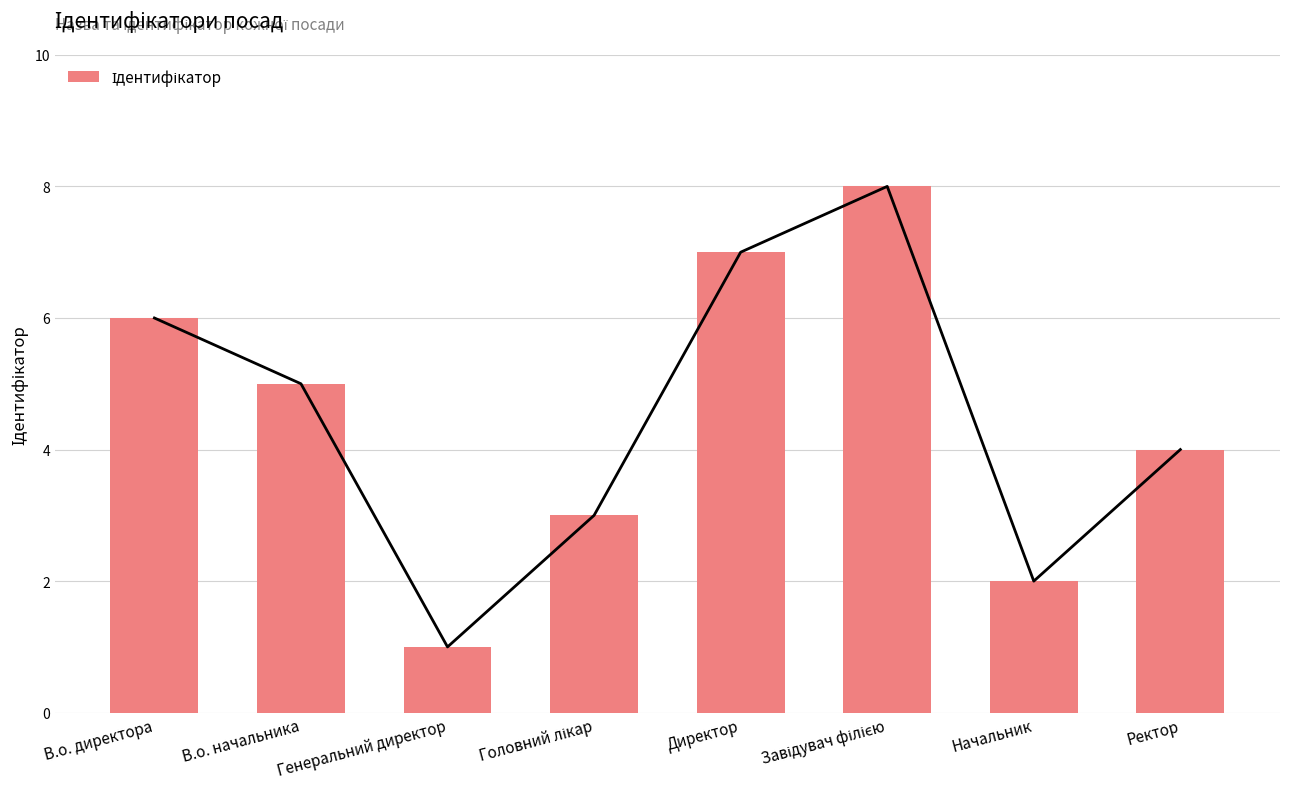

Reading left to right, list all the values displayed in this chart.

6	5	1	3	7	8	2	4